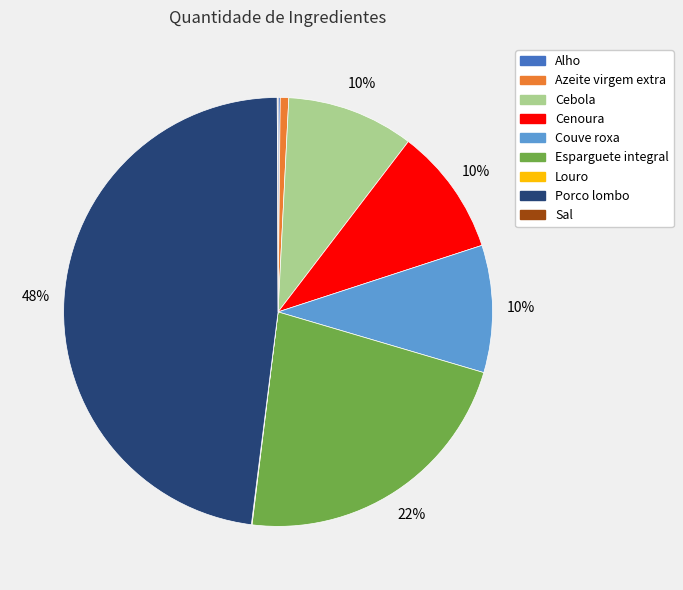

To the nearest percent, what portion does Esparguete integral represent?

22%